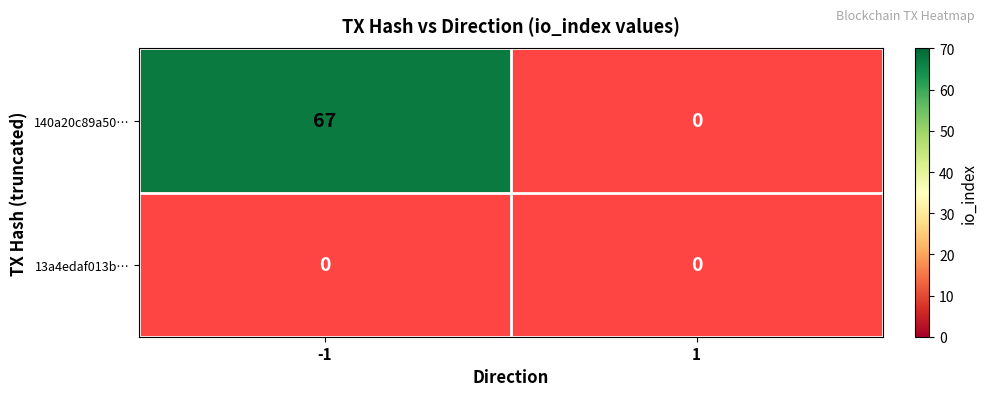

Read the 140a20c89a504c7ce50945a869b581c6509ea62 value at -1, to the nearest 10.

70